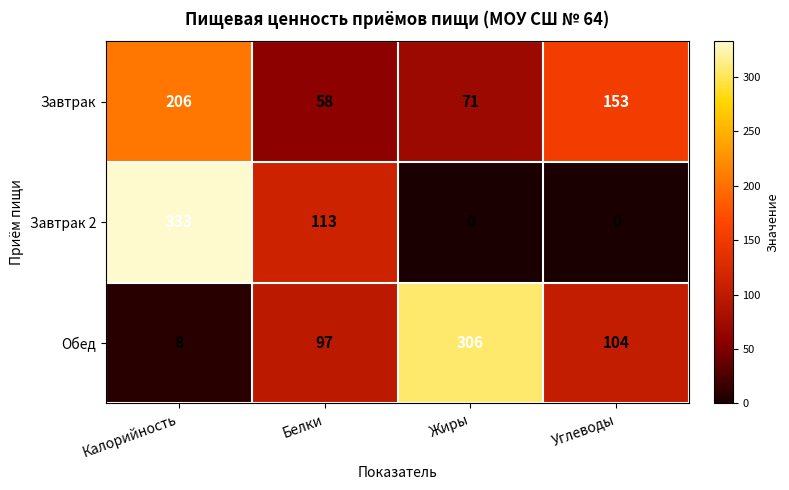

What is the sum of the Обед values at Углеводы and Калорийность?

112